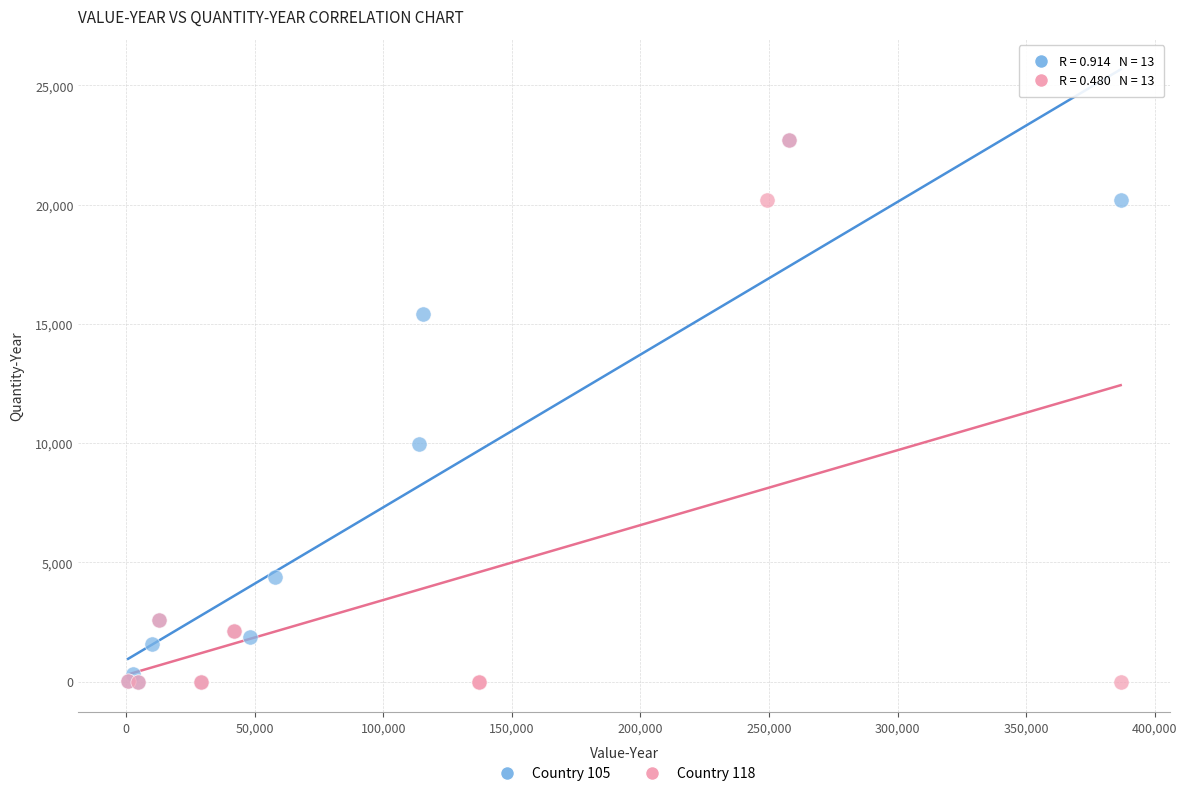

What are all the series names shown in the legend?

Country 105, Country 118